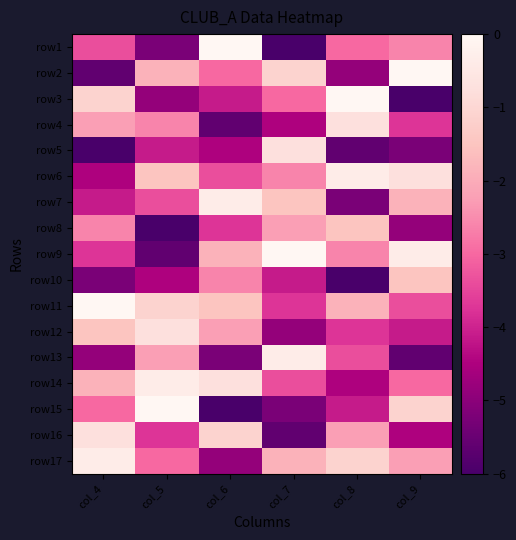

Between col_7 and col_9, which is larger?

col_9